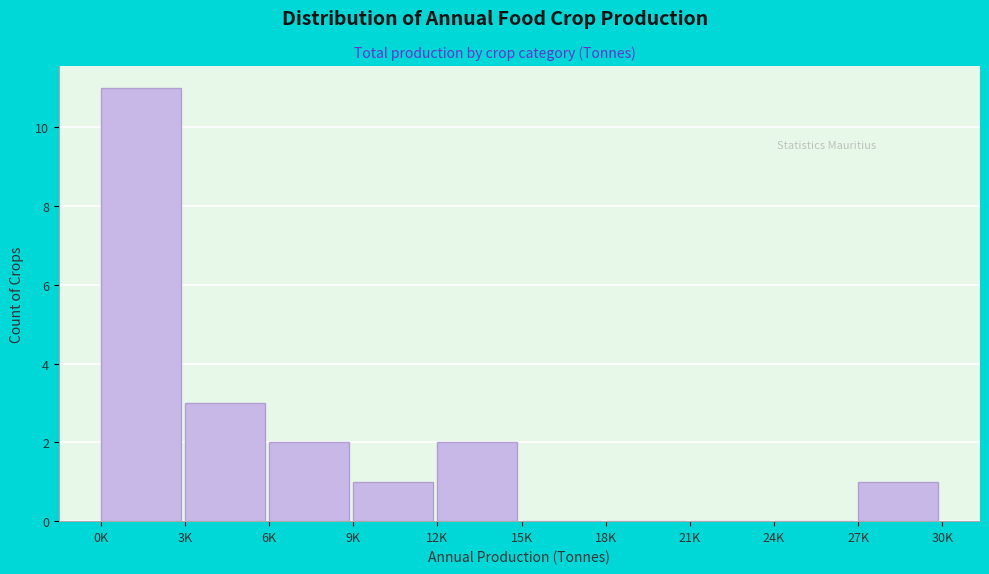

Reading left to right, what are all the values shown in this chart?

0K=11	3K=3	6K=2	9K=1	12K=2	15K=0	18K=0	21K=0	24K=0	27K=1